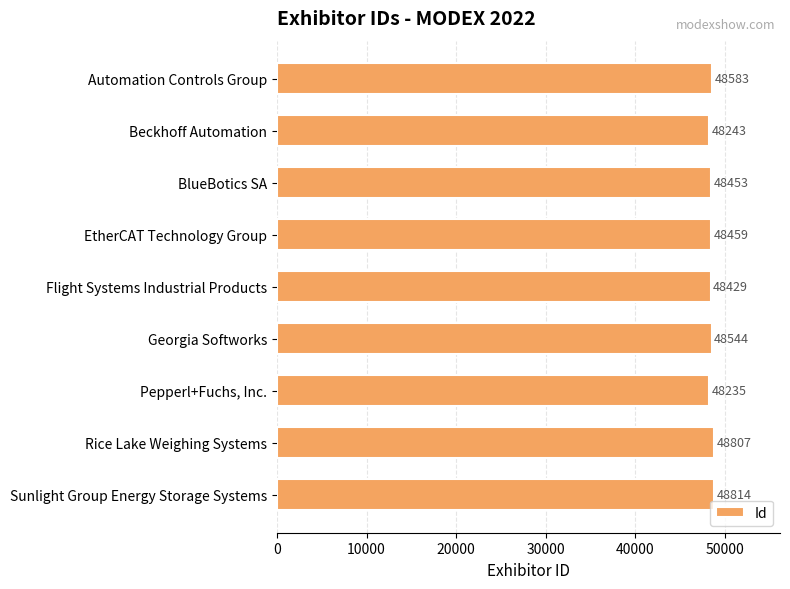

Reading bottom to top, extract all data points from this chart.

Sunlight Group Energy Storage Systems=48814	Rice Lake Weighing Systems=48807	Pepperl+Fuchs, Inc.=48235	Georgia Softworks=48544	Flight Systems Industrial Products=48429	EtherCAT Technology Group=48459	BlueBotics SA=48453	Beckhoff Automation=48243	Automation Controls Group=48583